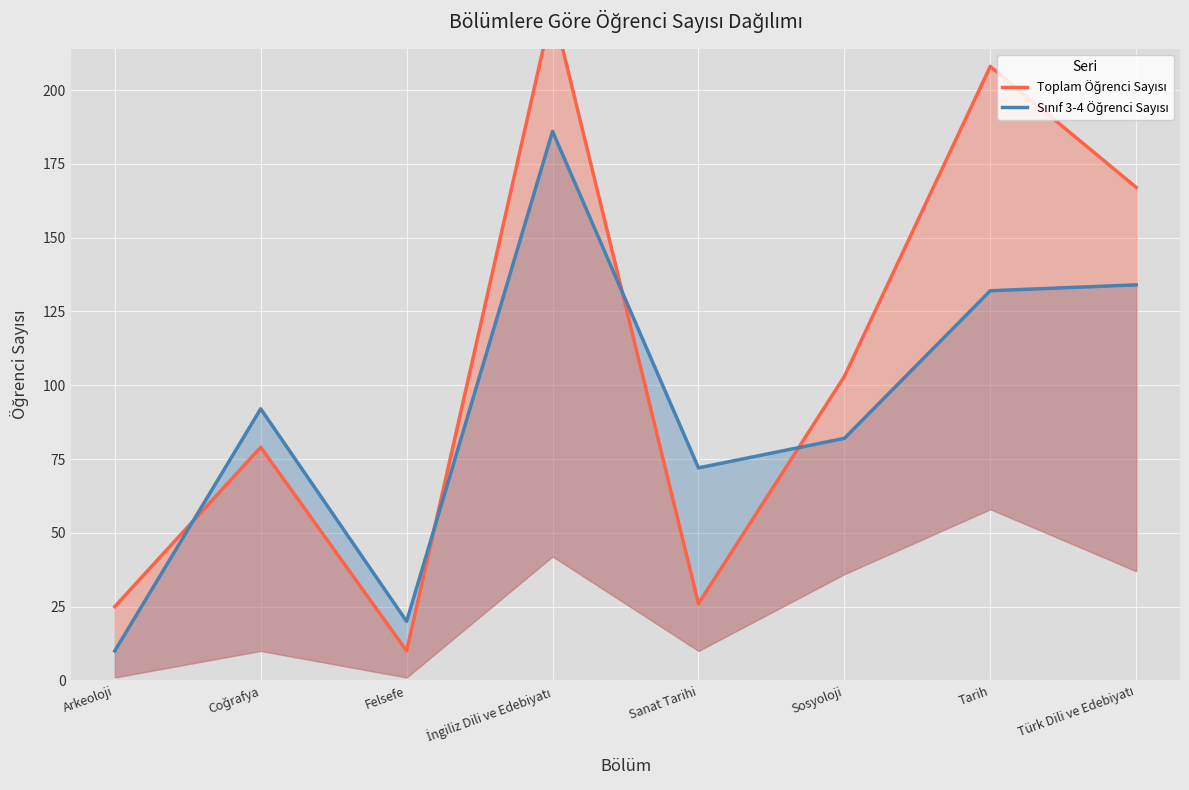

What are all the series names shown in the legend?

Toplam Öğrenci Sayısı, Sınıf 3-4 Öğrenci Sayısı